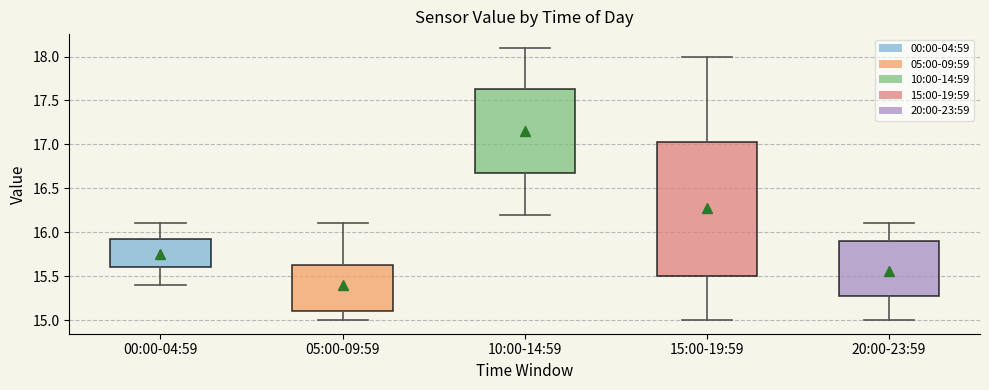

Where is the upper edge of the box for 20:00-23:59 on the y-axis? The values are not printed on the chart, so give them approximately, as read against the axis.

15.90